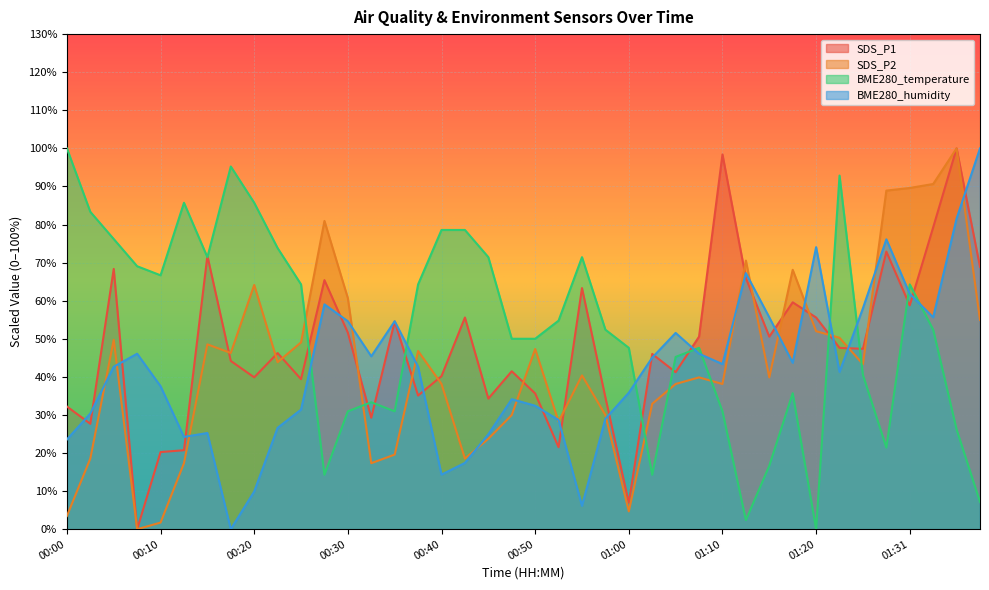

What are all the series names shown in the legend?

SDS_P1, SDS_P2, BME280_temperature, BME280_humidity